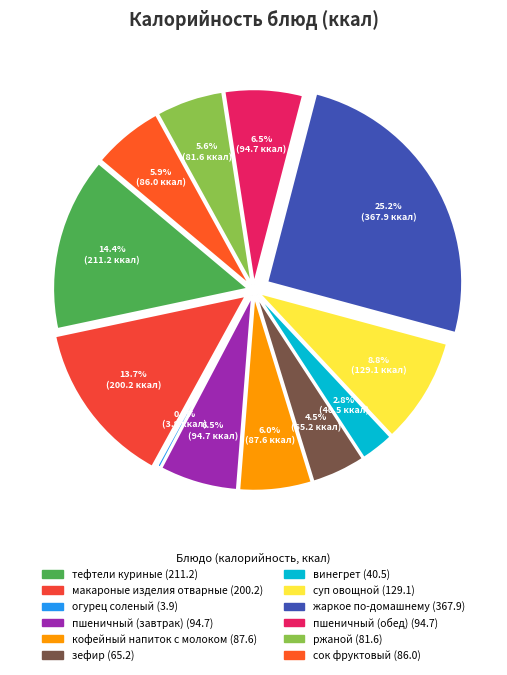

Is there a majority slice in this chart?

No